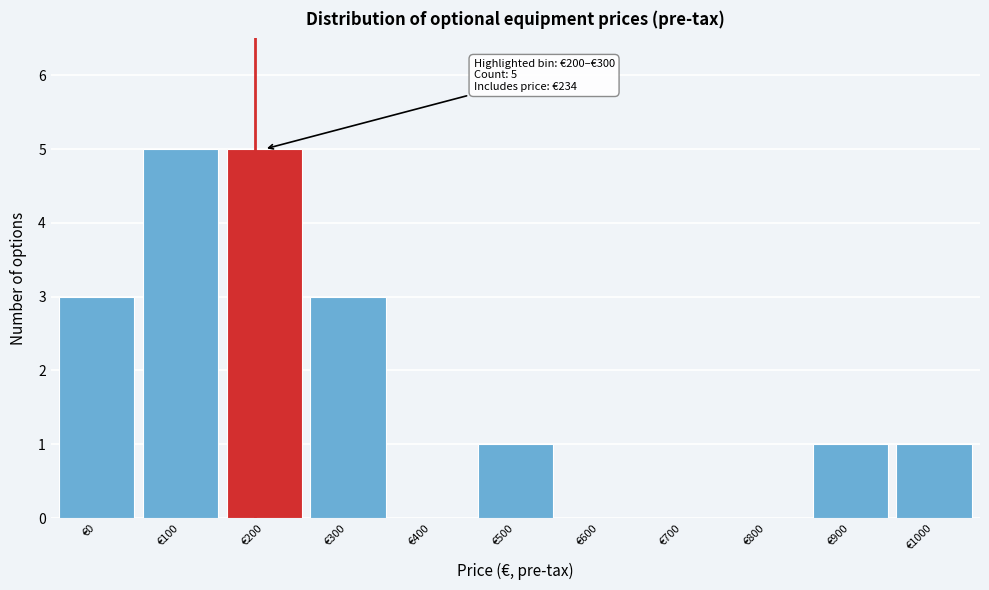

Reading left to right, what are all the values shown in this chart?

€0=3	€100=5	€200=5	€300=3	€400=0	€500=1	€600=0	€700=0	€800=0	€900=1	€1000=1